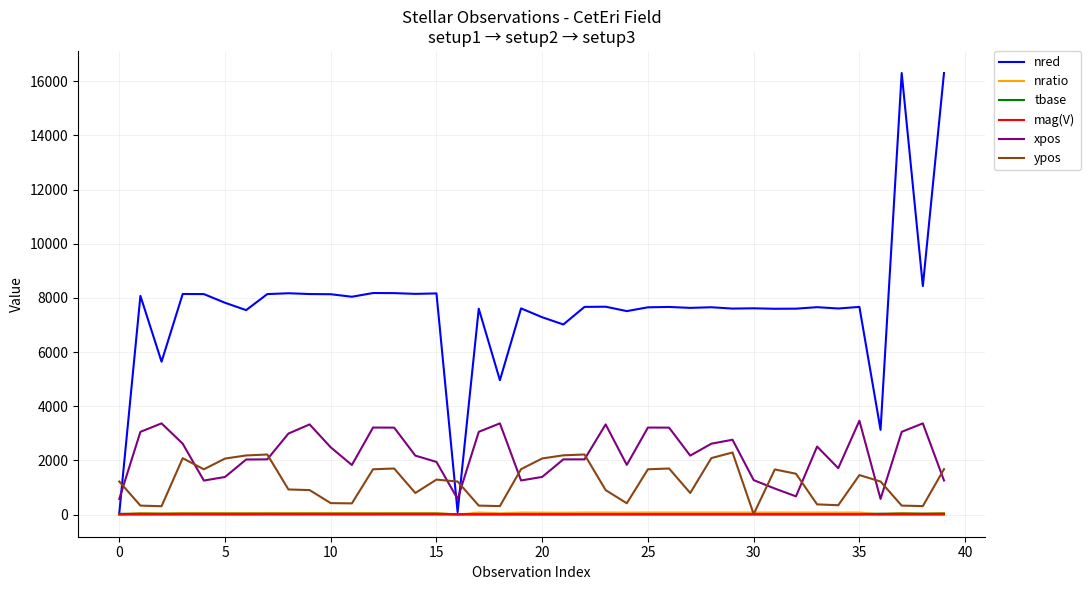

What is the highest value of the ypos series?

2295.0